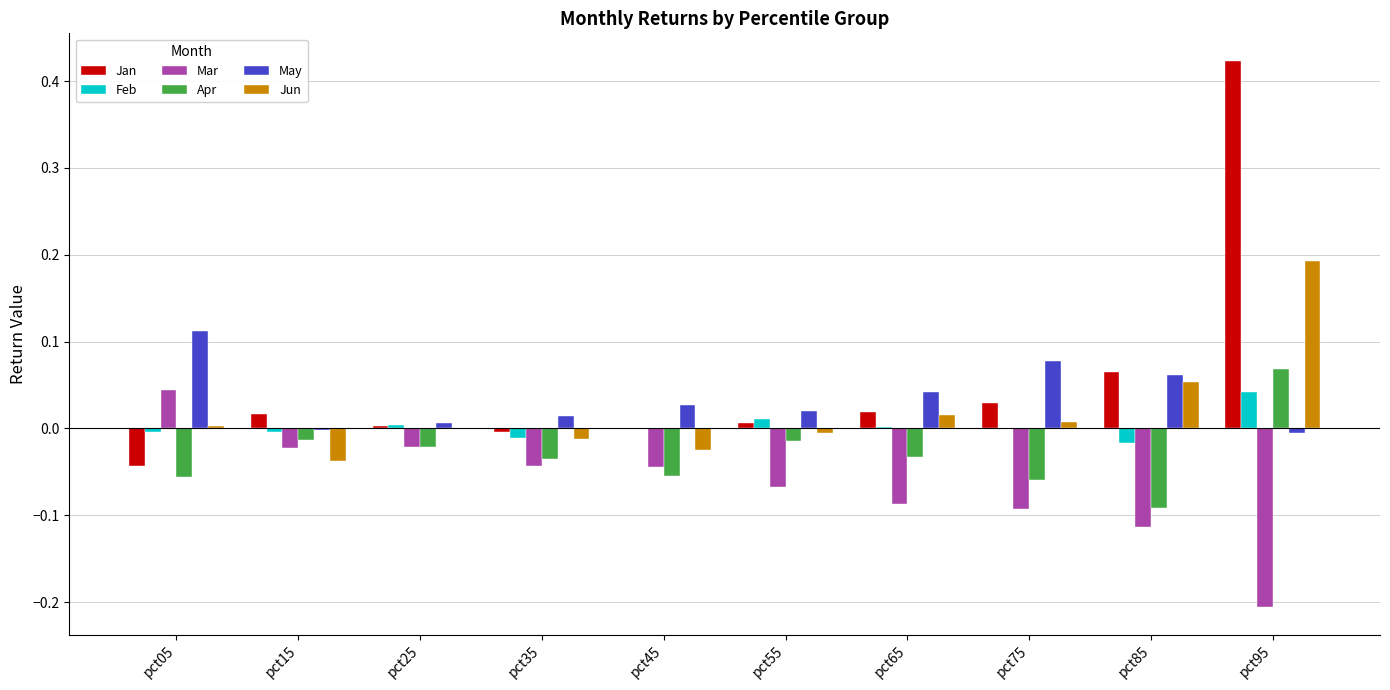

What is the sum of all Mar values?

-0.7